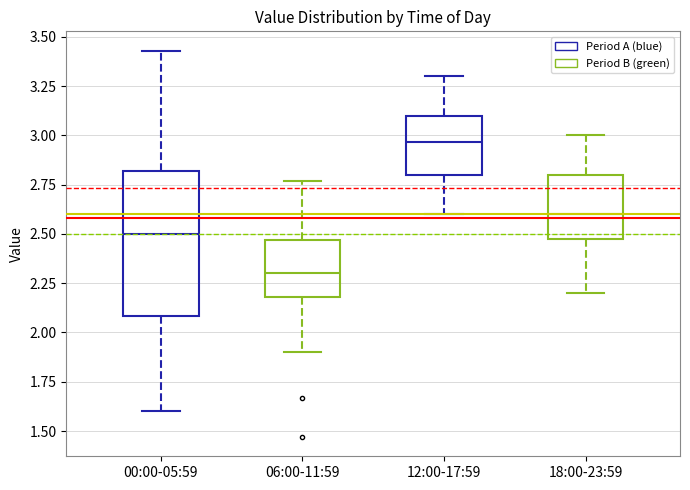

Where does the upper whisker of the box for 12:00-17:59 end on the y-axis? The values are not printed on the chart, so give them approximately, as read against the axis.

3.30